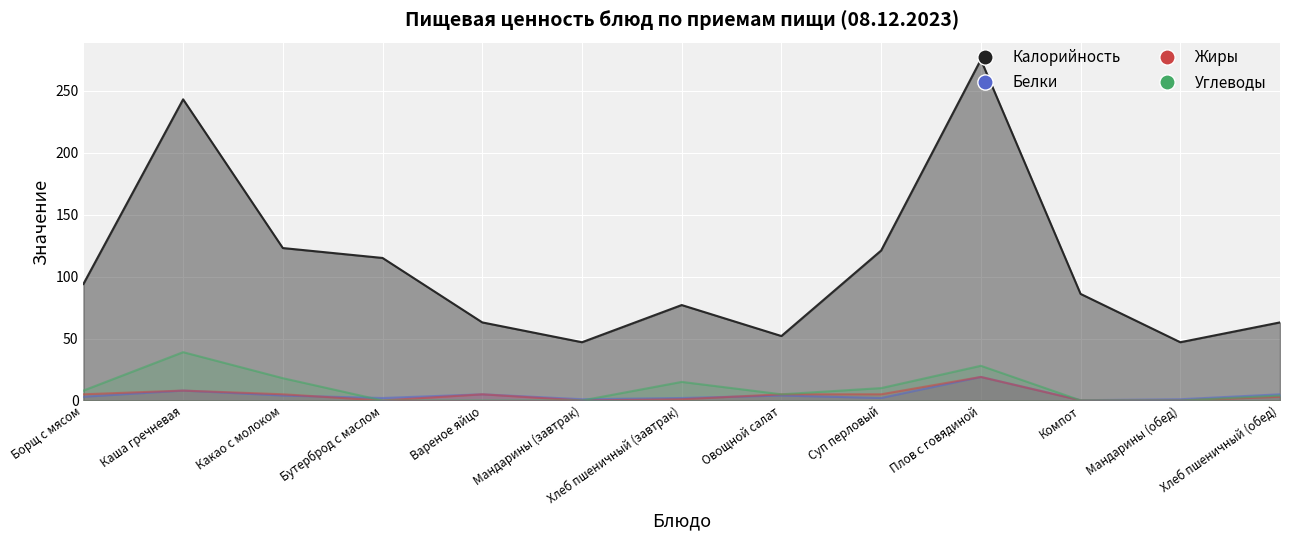

What is the label of the 10th point from the right?

Бутерброд с маслом